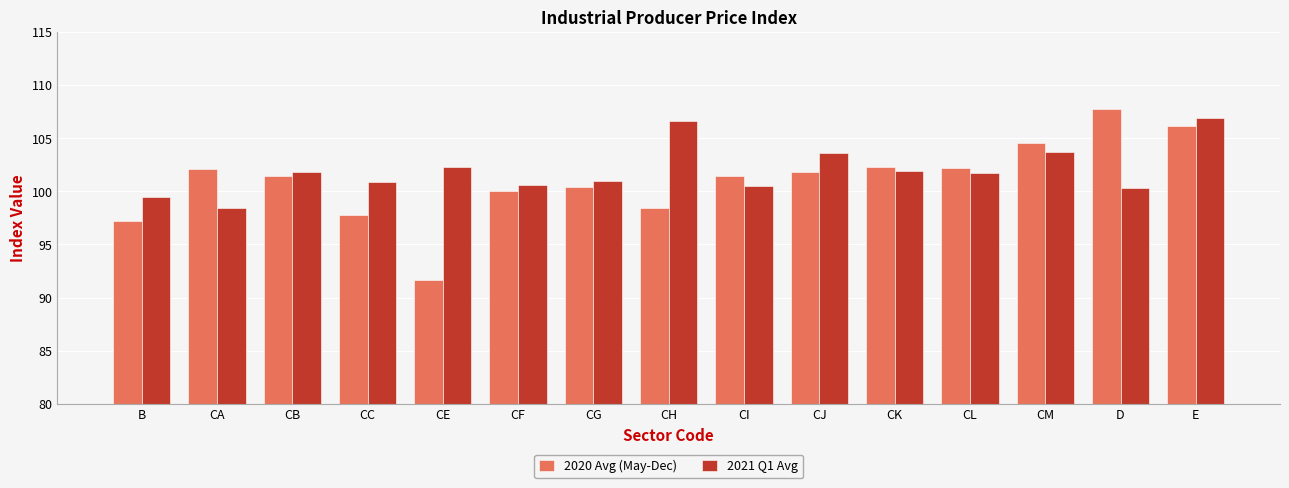

Does the chart contain any negative values?

No